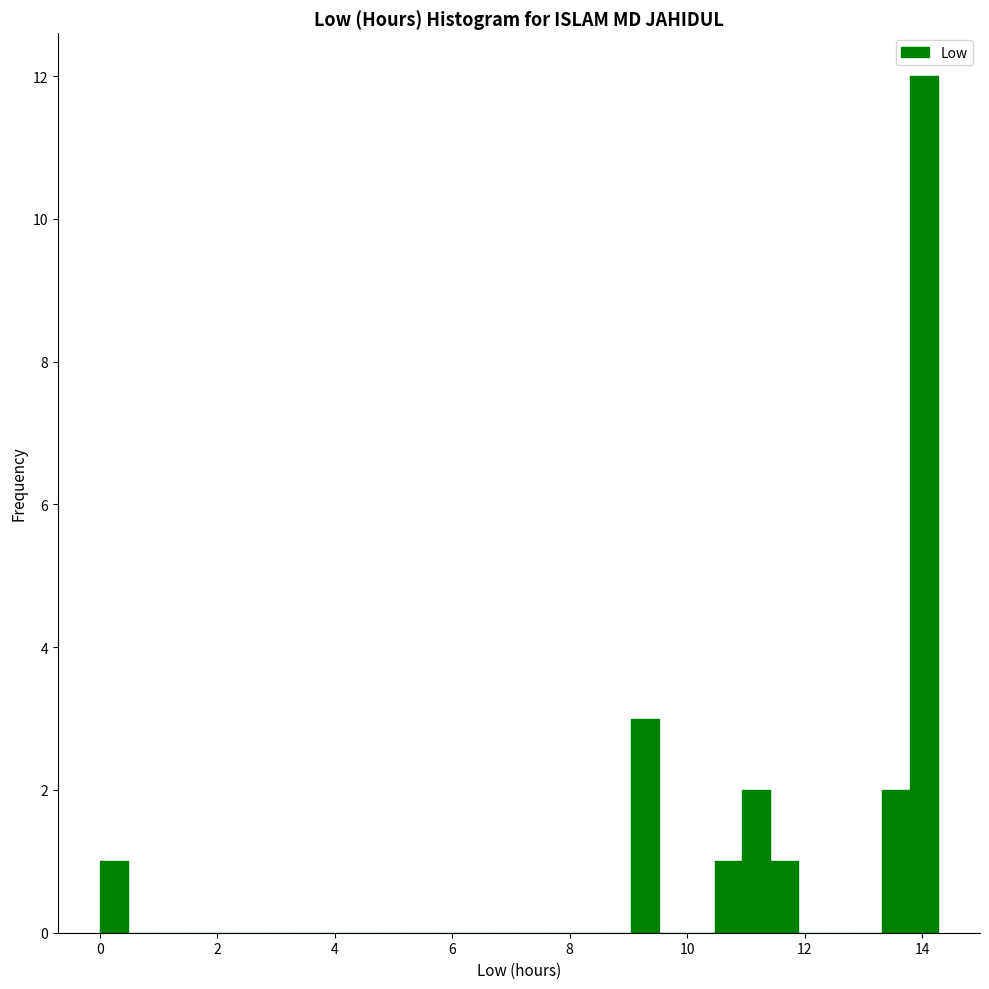

Around what value on the x-axis is the tallest bar? Give the approximate position of its centre, as read against the axis.

14.0